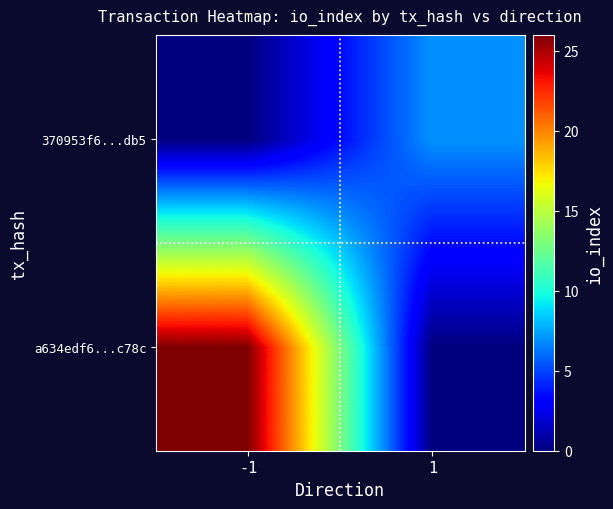

Count the number of categories in the chart.

2